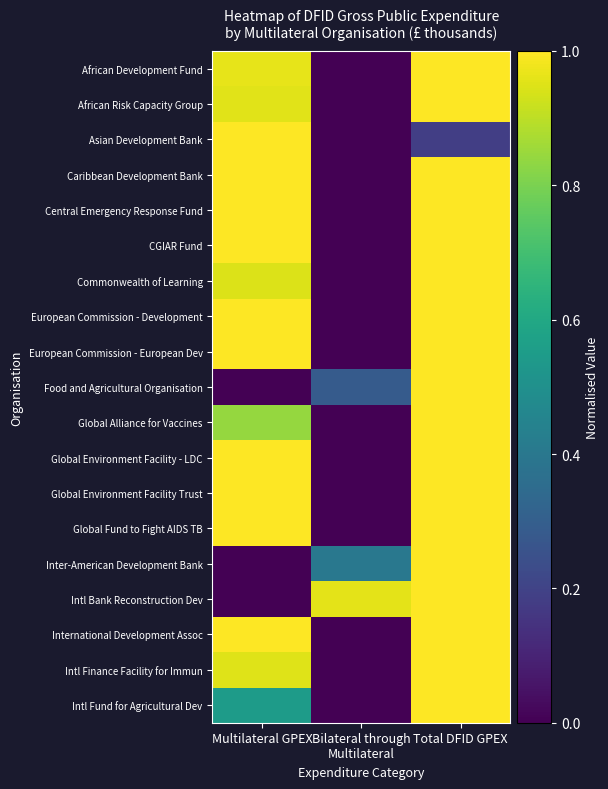

Reading right to left, extract all data points from this chart.

African Development Fund: Total DFID GPEX=1.0	Bilateral through
Multilateral=0.0	Multilateral GPEX=1.0
African Risk Capacity Group: Total DFID GPEX=1.0	Bilateral through
Multilateral=0.0	Multilateral GPEX=1.0
Asian Development Bank: Total DFID GPEX=0.2	Bilateral through
Multilateral=0.0	Multilateral GPEX=1.0
Caribbean Development Bank: Total DFID GPEX=1.0	Bilateral through
Multilateral=0.0	Multilateral GPEX=1.0
Central Emergency Response Fund: Total DFID GPEX=1.0	Bilateral through
Multilateral=0.0	Multilateral GPEX=1.0
CGIAR Fund: Total DFID GPEX=1.0	Bilateral through
Multilateral=0.0	Multilateral GPEX=1.0
Commonwealth of Learning: Total DFID GPEX=1.0	Bilateral through
Multilateral=0.0	Multilateral GPEX=0.9
European Commission - Development: Total DFID GPEX=1.0	Bilateral through
Multilateral=0.0	Multilateral GPEX=1.0
European Commission - European Dev: Total DFID GPEX=1.0	Bilateral through
Multilateral=0.0	Multilateral GPEX=1.0
Food and Agricultural Organisation: Total DFID GPEX=1.0	Bilateral through
Multilateral=0.3	Multilateral GPEX=0.0
Global Alliance for Vaccines: Total DFID GPEX=1.0	Bilateral through
Multilateral=0.0	Multilateral GPEX=0.8
Global Environment Facility - LDC: Total DFID GPEX=1.0	Bilateral through
Multilateral=0.0	Multilateral GPEX=1.0
Global Environment Facility Trust: Total DFID GPEX=1.0	Bilateral through
Multilateral=0.0	Multilateral GPEX=1.0
Global Fund to Fight AIDS TB: Total DFID GPEX=1.0	Bilateral through
Multilateral=0.0	Multilateral GPEX=1.0
Inter-American Development Bank: Total DFID GPEX=1.0	Bilateral through
Multilateral=0.4	Multilateral GPEX=0.0
Intl Bank Reconstruction Dev: Total DFID GPEX=1.0	Bilateral through
Multilateral=1.0	Multilateral GPEX=0.0
International Development Assoc: Total DFID GPEX=1.0	Bilateral through
Multilateral=0.0	Multilateral GPEX=1.0
Intl Finance Facility for Immun: Total DFID GPEX=1.0	Bilateral through
Multilateral=0.0	Multilateral GPEX=1.0
Intl Fund for Agricultural Dev: Total DFID GPEX=1.0	Bilateral through
Multilateral=0.0	Multilateral GPEX=0.6